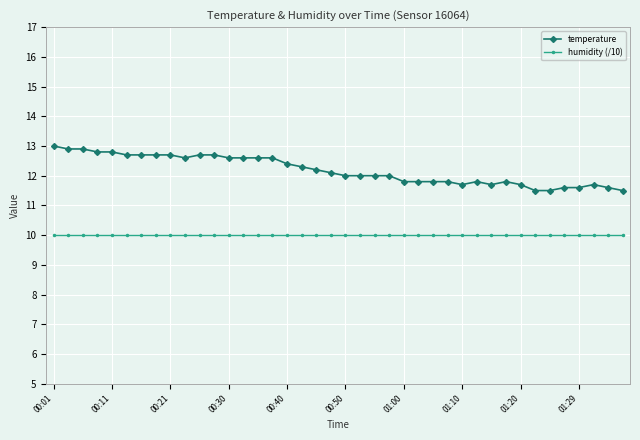

Which series has the largest total across all categories?

temperature